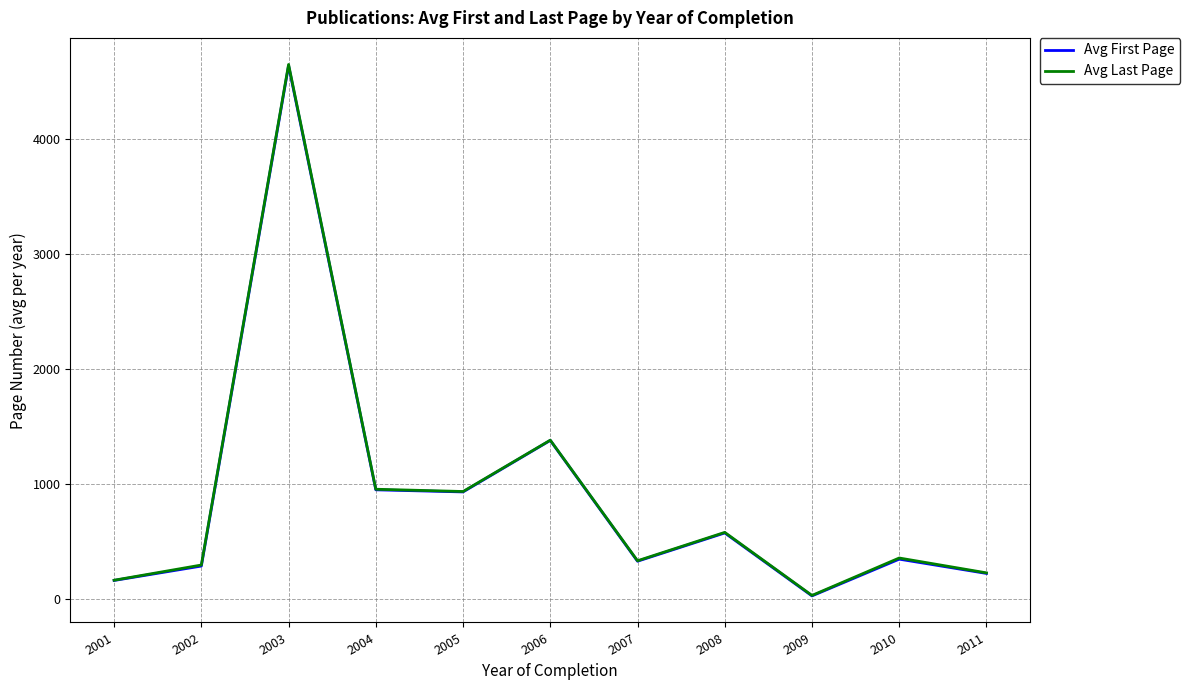

Does the chart have visible grid lines?

Yes